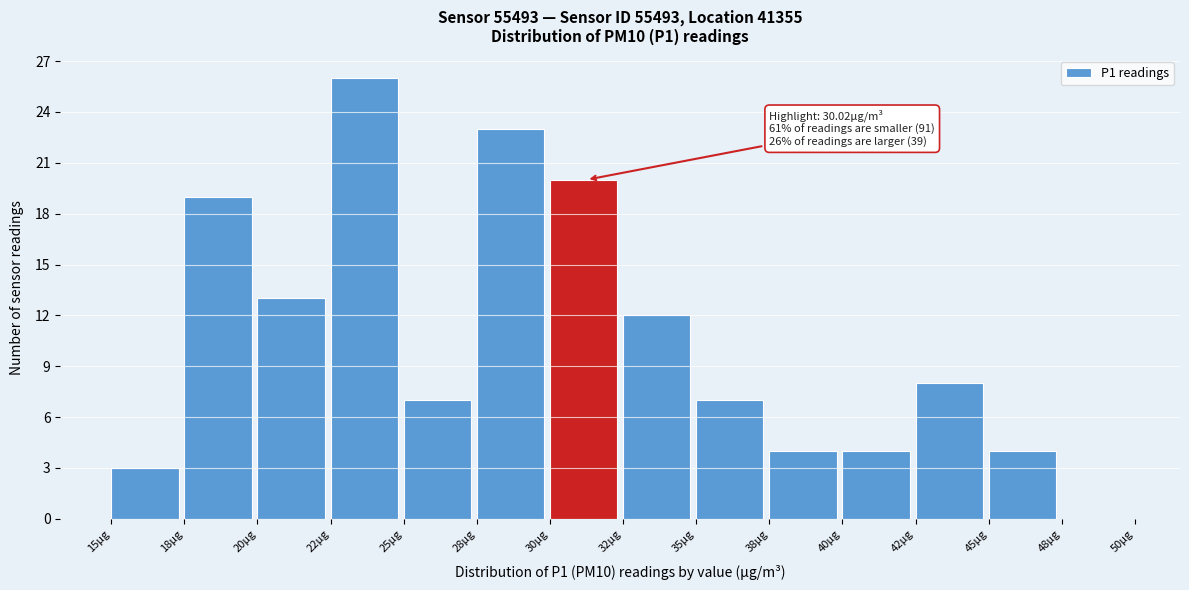

The chart shows a value of 20 at 30µg. True or false?

True